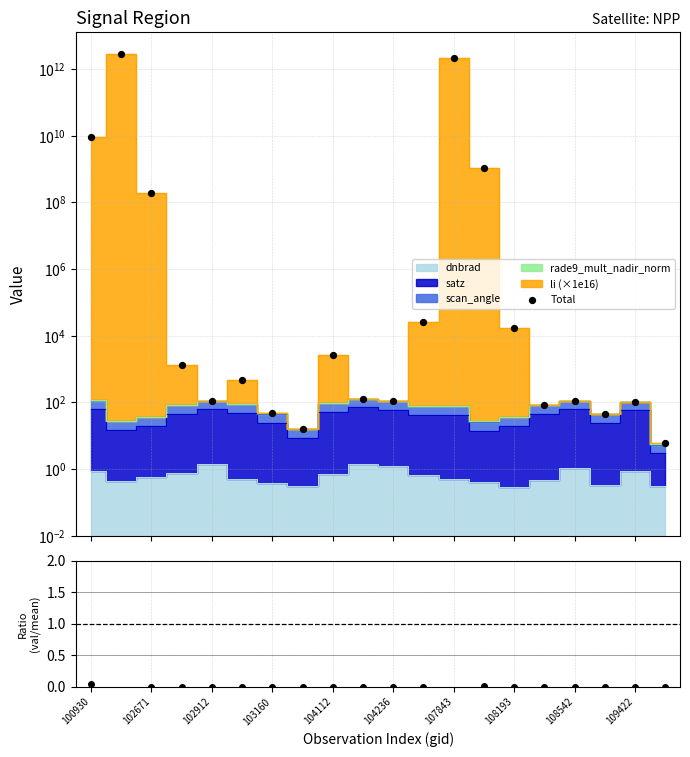

Which series contains the highest Y value?

Total